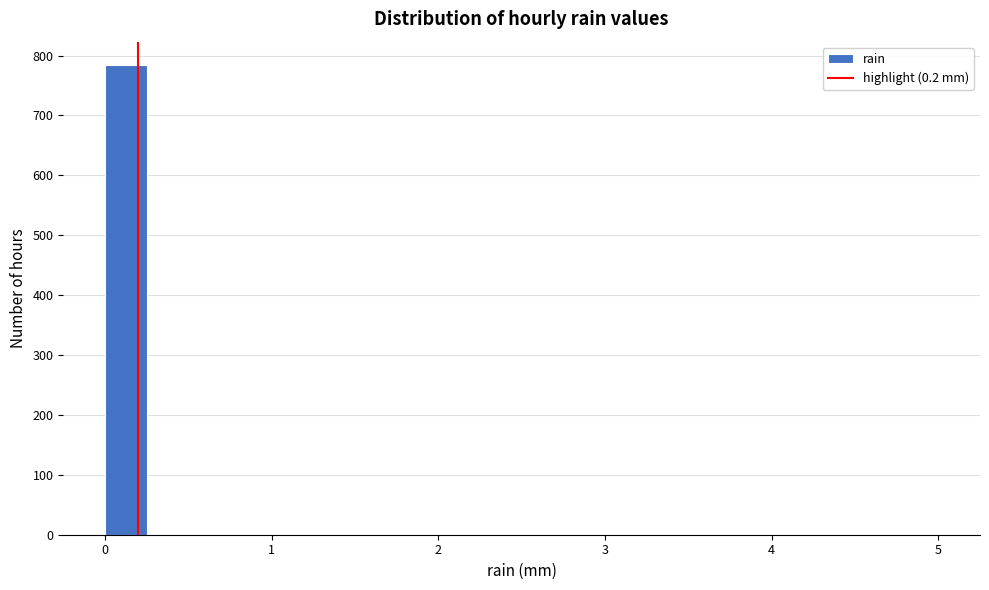

Read against the x-axis, roughly where is the centre of the tallest bar?

0.1